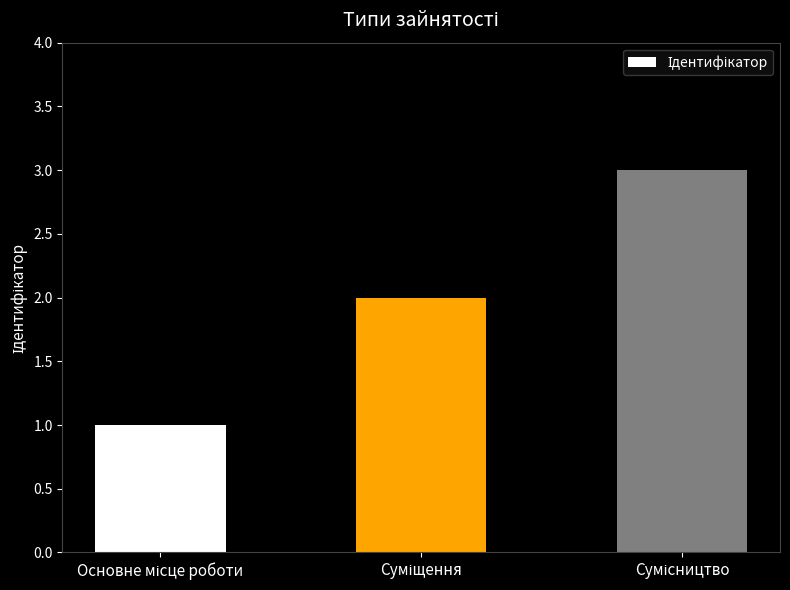

What is the sum of all values?

6